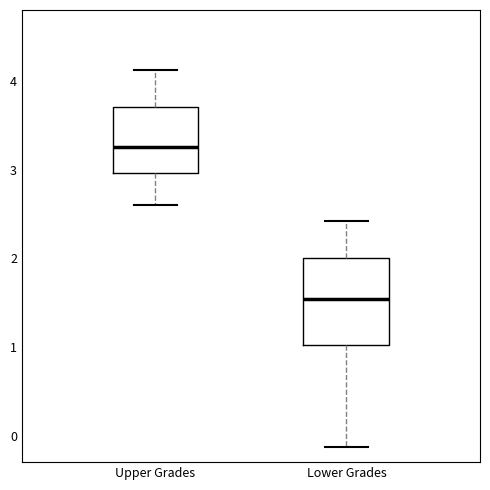

Reading left to right, read every box against the y-axis: the position of its median line, the range the box covers, and the ends of its whiskers. The values are not printed on the chart, so give them approximately, as read against the axis.

Upper Grades: median 3.3, box 3.0 to 3.7, whiskers 2.6 to 4.1
Lower Grades: median 1.5, box 1.0 to 2.0, whiskers -0.1 to 2.4